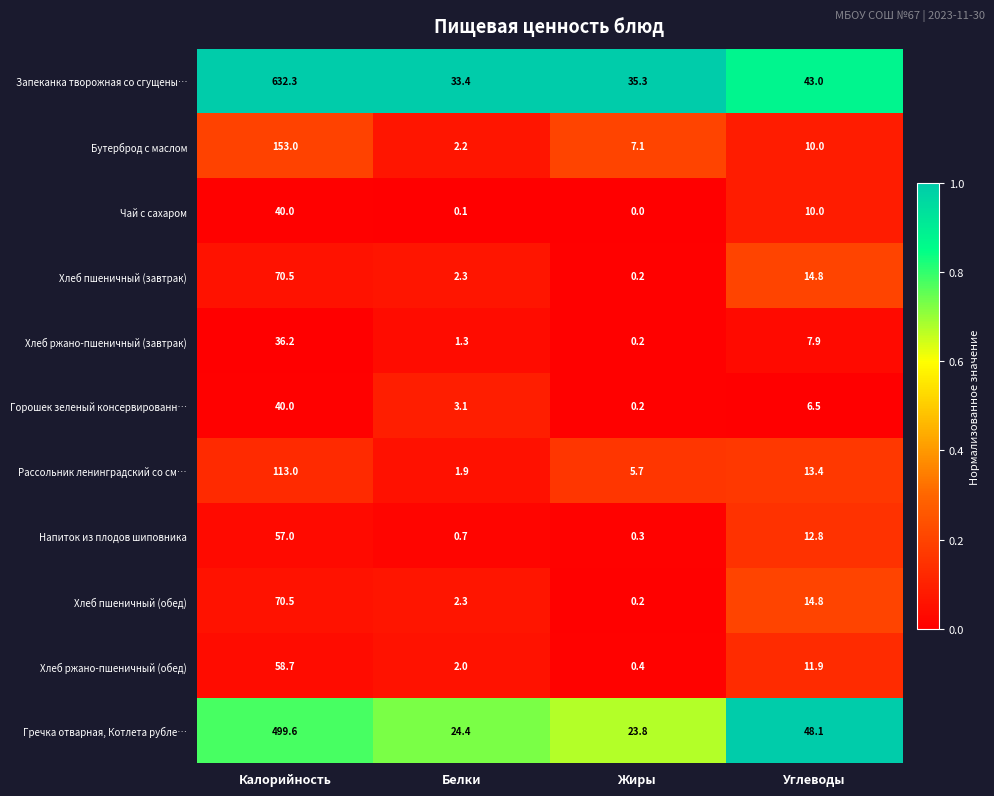

At which label does Хлеб пшеничный (завтрак) first exceed 14?

Калорийность